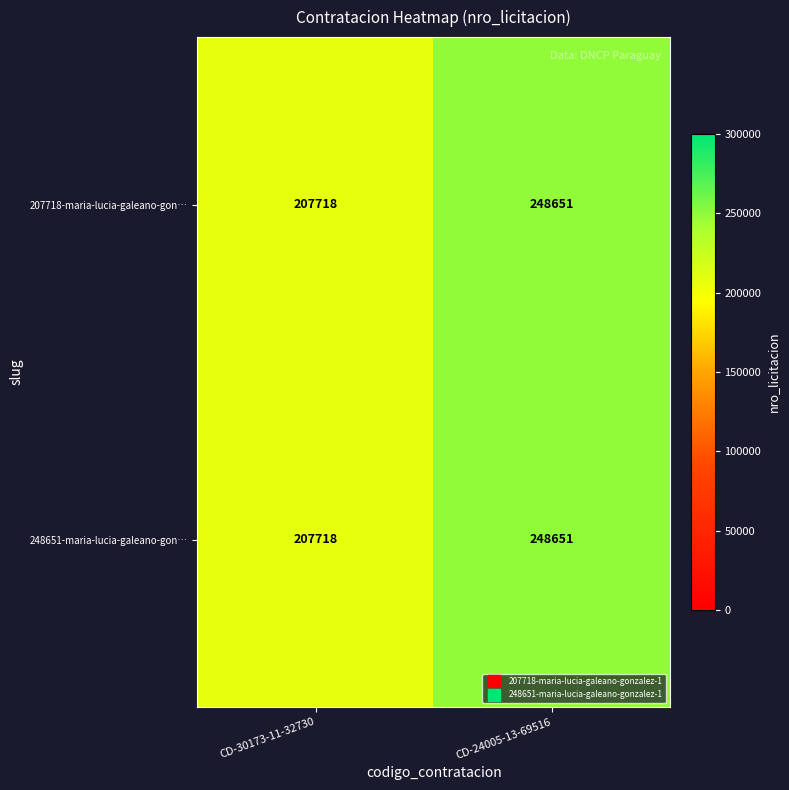

What is the sum of the 248651-maria-lucia-galeano-gon… values at CD-30173-11-32730 and CD-24005-13-69516?

456369